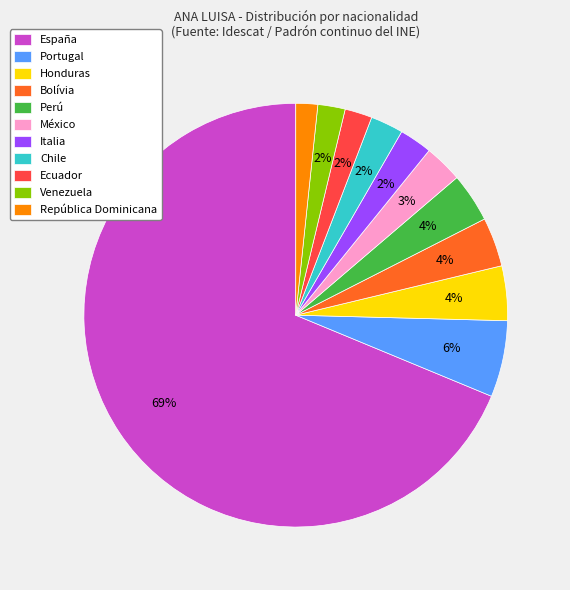

True or false: Venezuela accounts for 2% of the total.

True